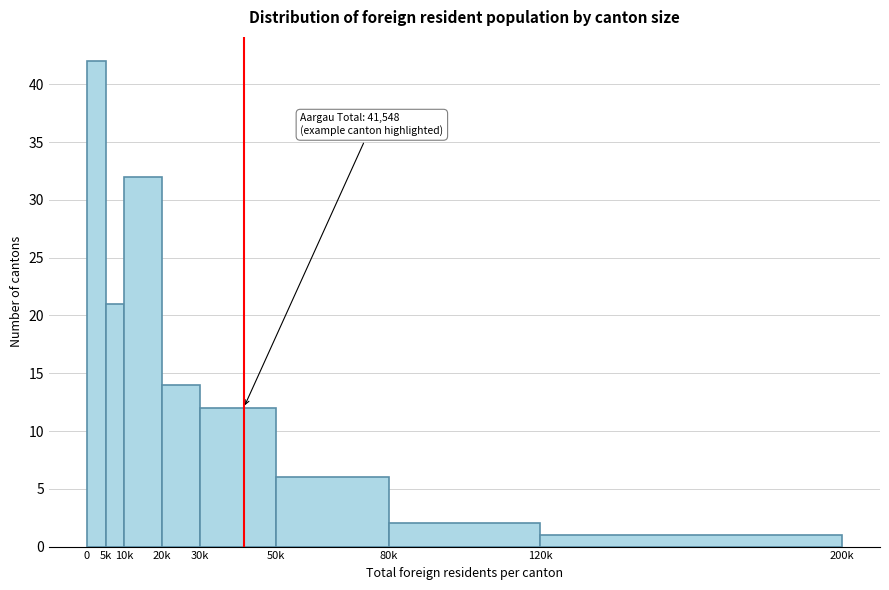

Reading left to right, what are all the values shown in this chart?

0=42	5k=21	10k=32	20k=14	30k=12	50k=6	80k=2	120k=1